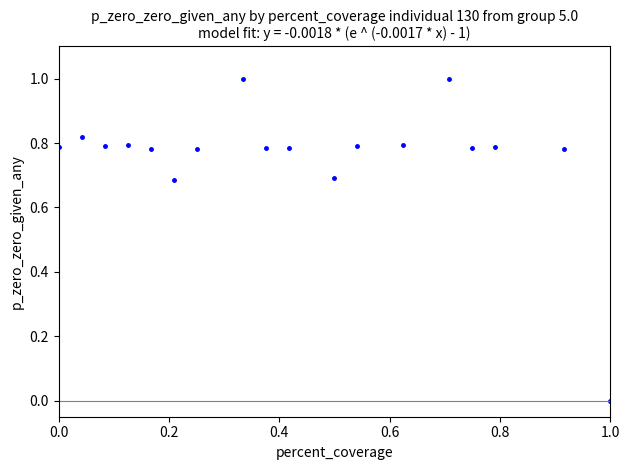

What is the range of X values (max minus min)?

1.0